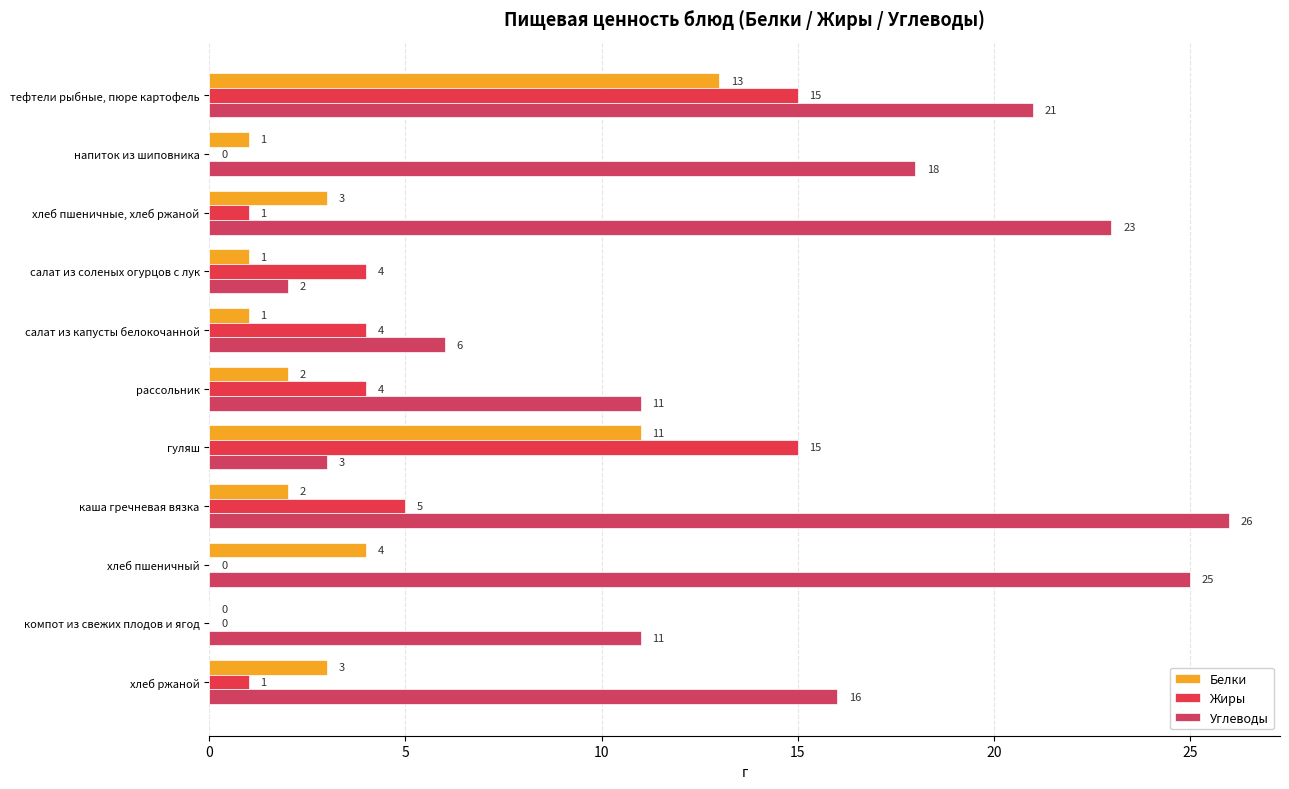

Reading left to right, list all the values displayed in this chart.

Белки: 13	1	3	1	1	2	11	2	4	0	3
Жиры: 15	0	1	4	4	4	15	5	0	0	1
Углеводы: 21	18	23	2	6	11	3	26	25	11	16